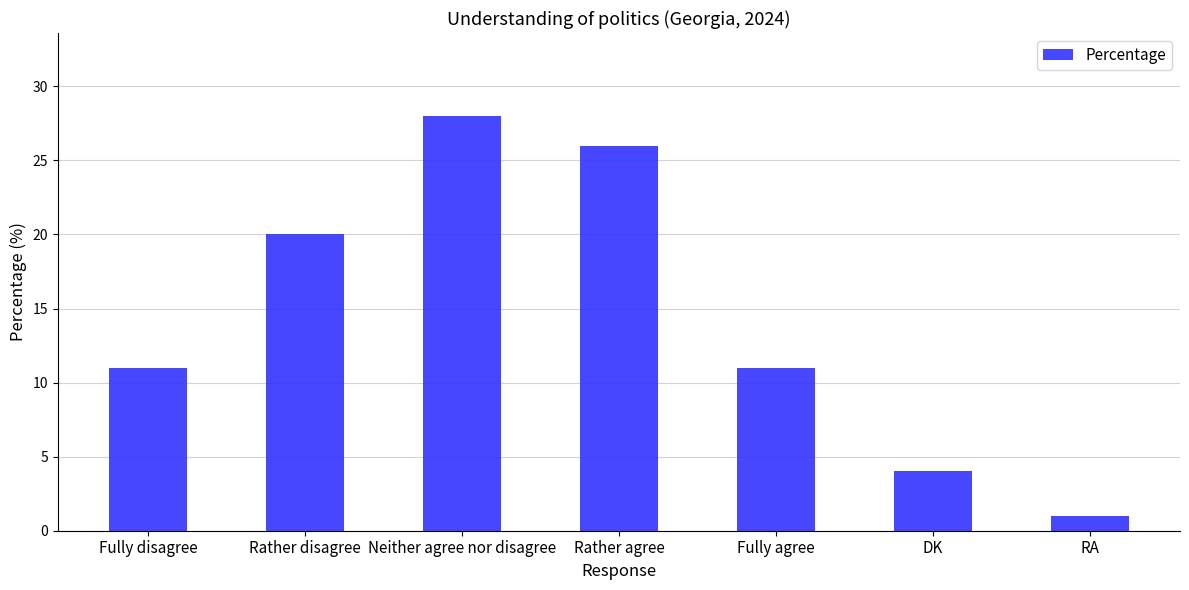

What is the difference between the values at RA and Fully disagree?

10